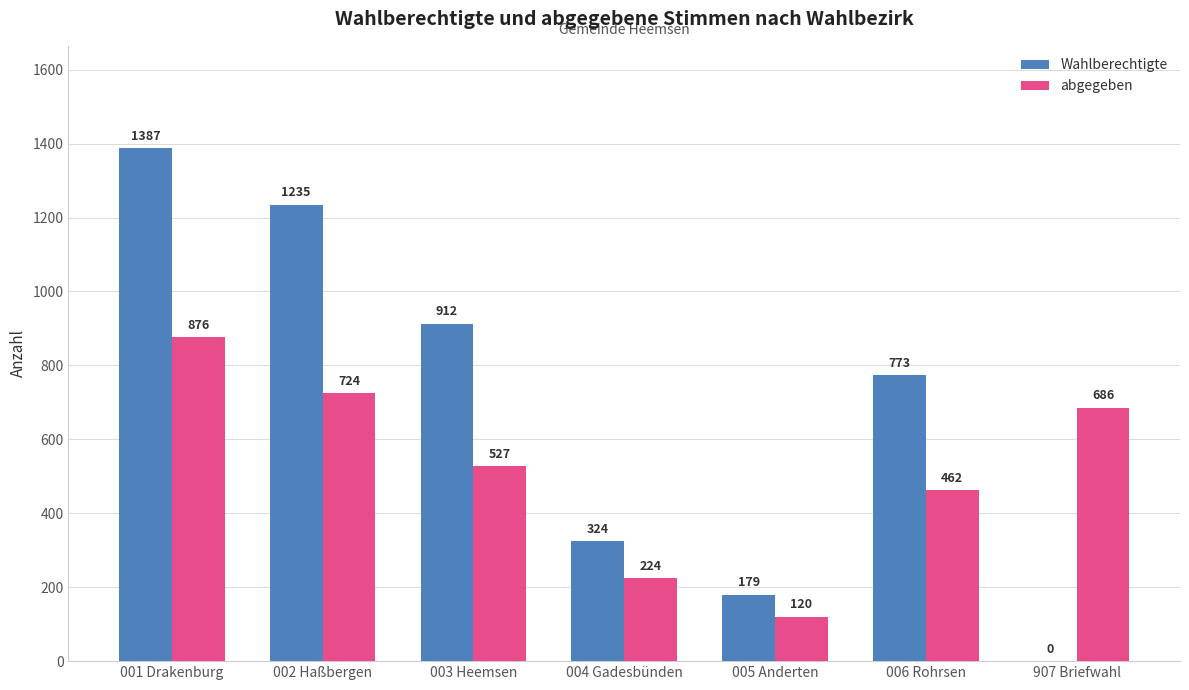

What is the sum of all abgegeben values?

3619